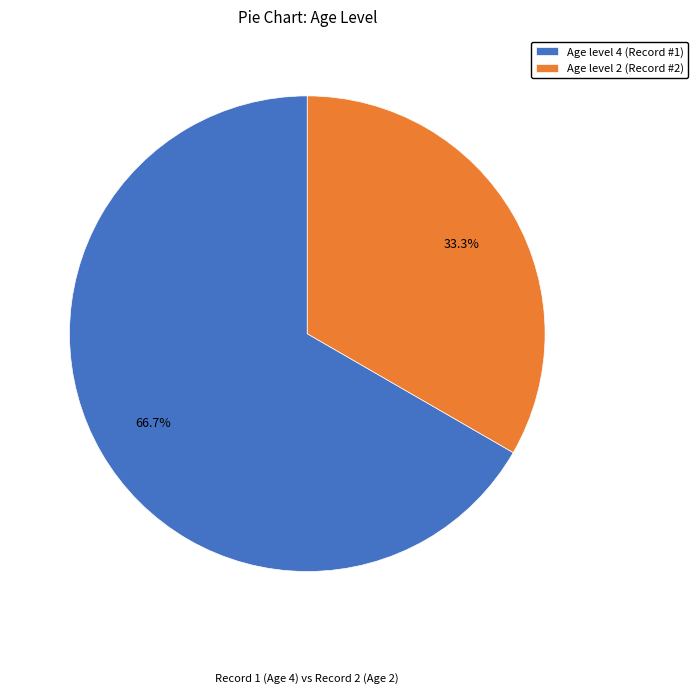

Rank the categories by value from lowest to highest.

Age level 2 (Record #2), Age level 4 (Record #1)